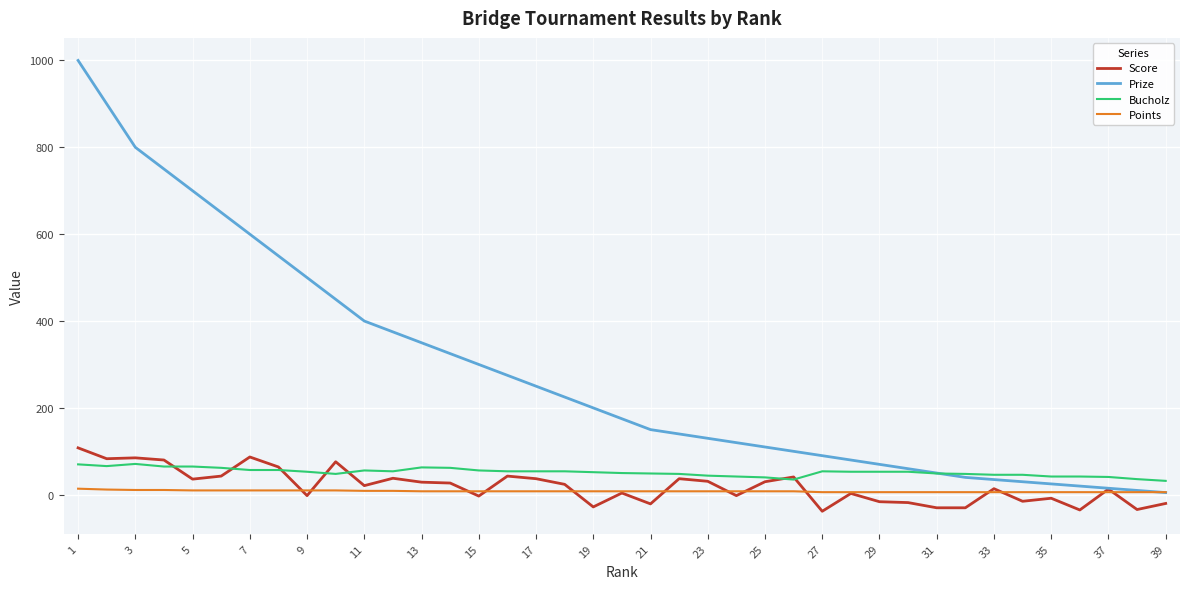

What is the lowest value of the Bucholz series?

32